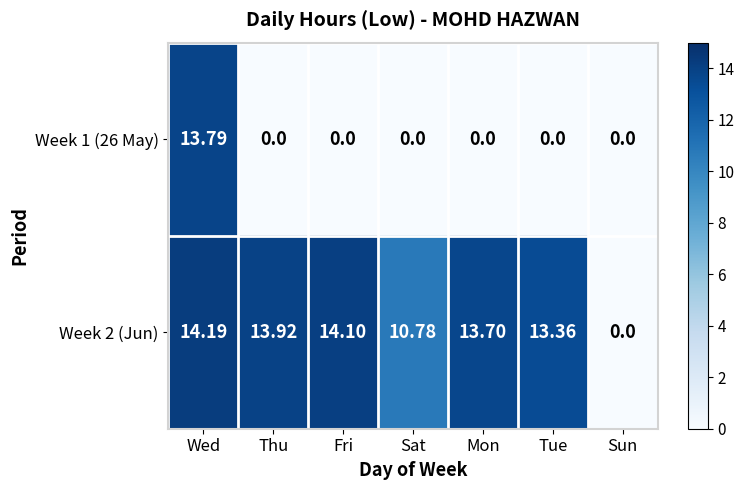

At which label does Week 2 (Jun) first exceed 13?

Wed